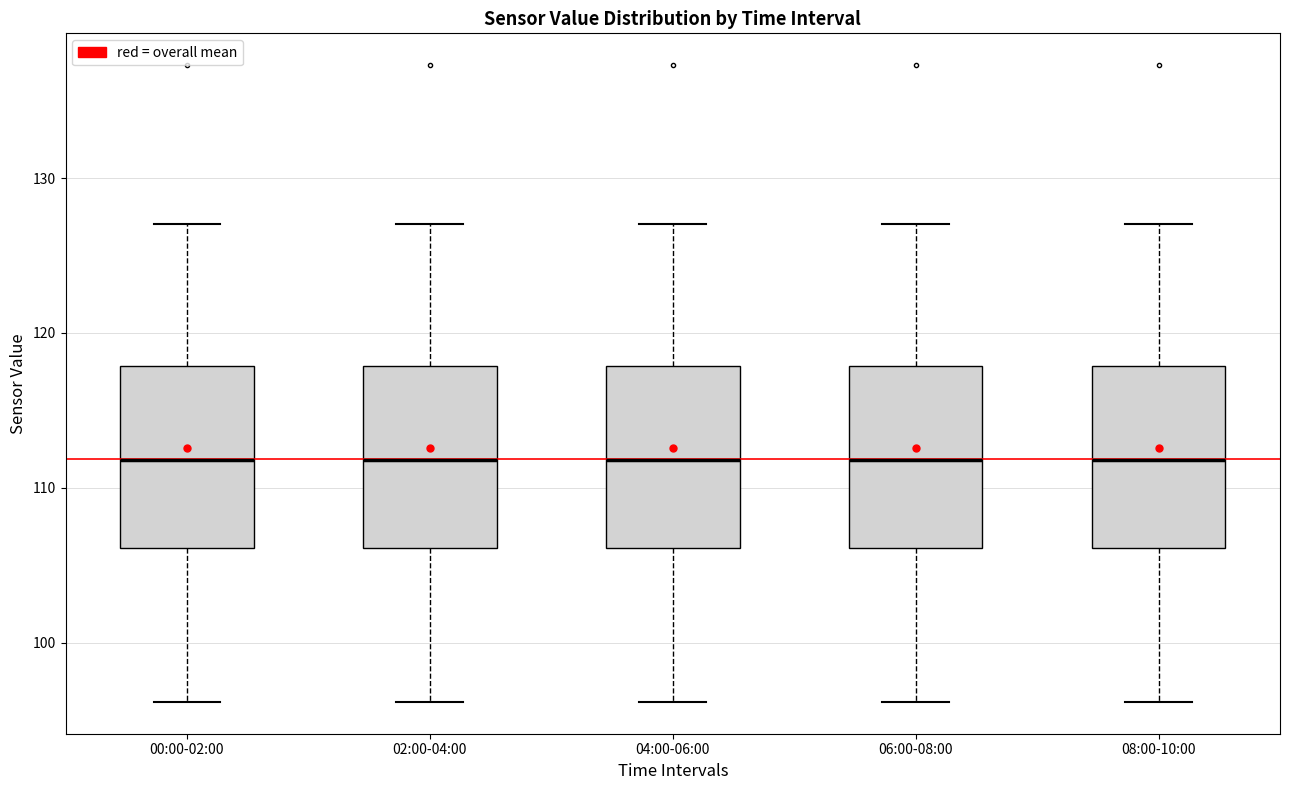

Reading left to right, read every box against the y-axis: the position of its median line, the range the box covers, and the ends of its whiskers. The values are not printed on the chart, so give them approximately, as read against the axis.

00:00-02:00: median 112, box 106 to 118, whiskers 96 to 127
02:00-04:00: median 112, box 106 to 118, whiskers 96 to 127
04:00-06:00: median 112, box 106 to 118, whiskers 96 to 127
06:00-08:00: median 112, box 106 to 118, whiskers 96 to 127
08:00-10:00: median 112, box 106 to 118, whiskers 96 to 127